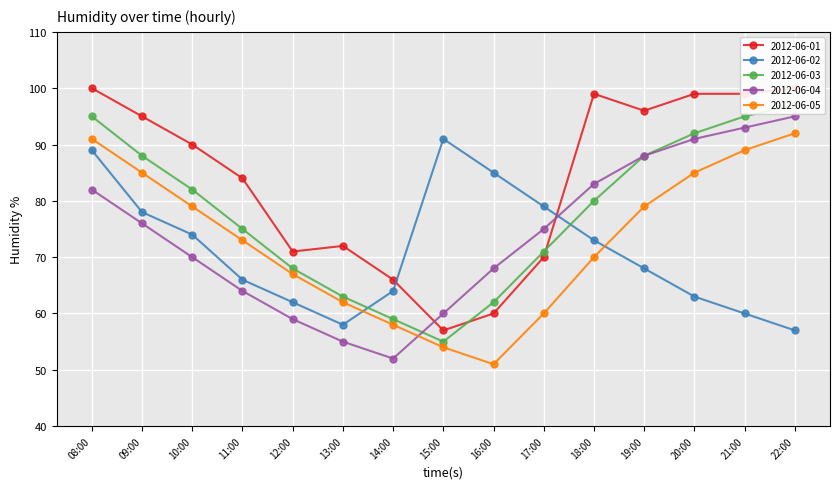

Is it true that 2012-06-02 equals 91 at 15:00?

True